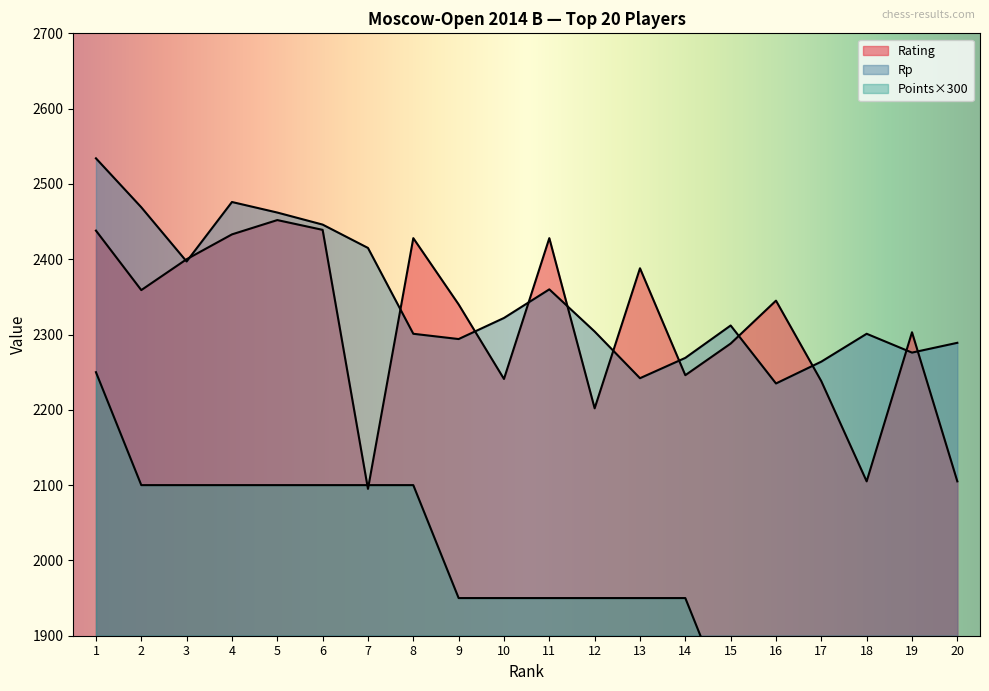

What is the average value of the Rp series?

2348